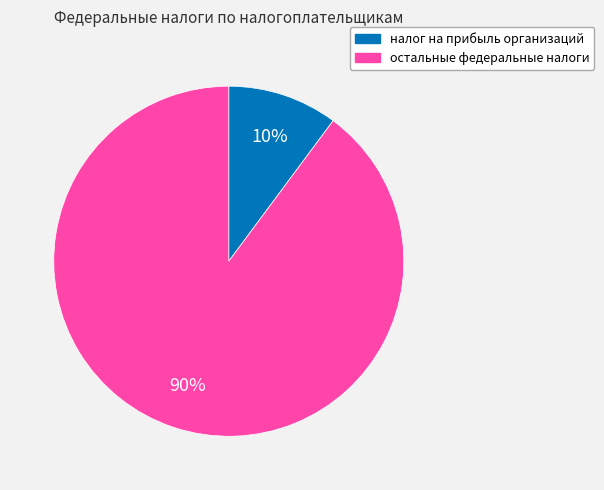

How many segments does this pie chart have?

2